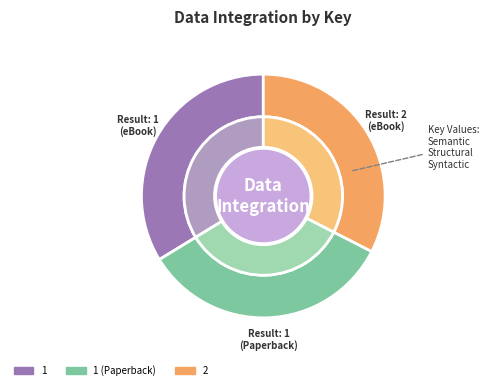

Is it true that 1 (Paperback) is 22% of the pie?

False